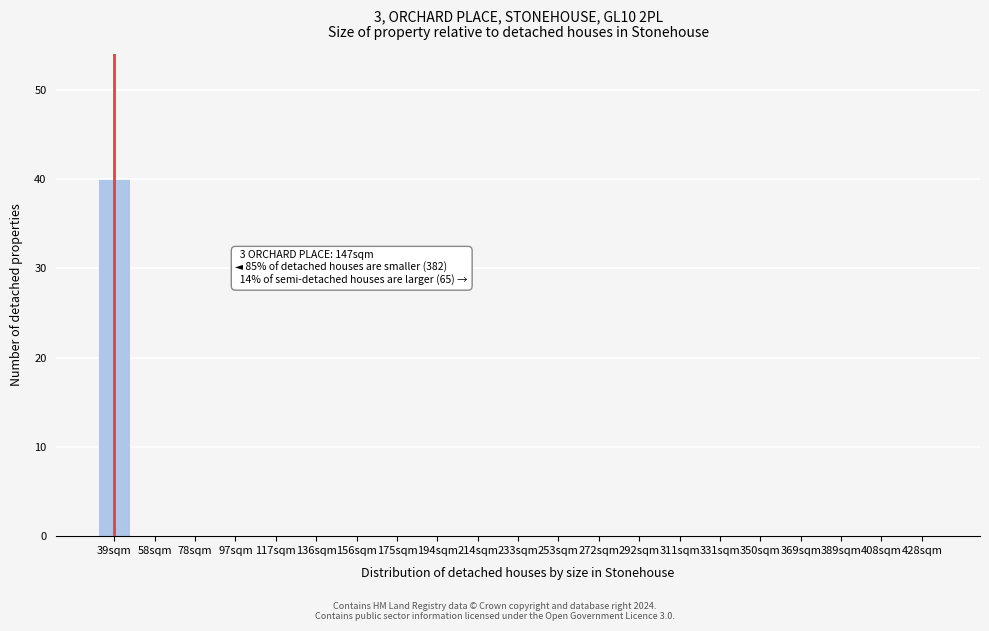

Reading left to right, extract all data points from this chart.

39sqm=40	58sqm=0	78sqm=0	97sqm=0	117sqm=0	136sqm=0	156sqm=0	175sqm=0	194sqm=0	214sqm=0	233sqm=0	253sqm=0	272sqm=0	292sqm=0	311sqm=0	331sqm=0	350sqm=0	369sqm=0	389sqm=0	408sqm=0	428sqm=0